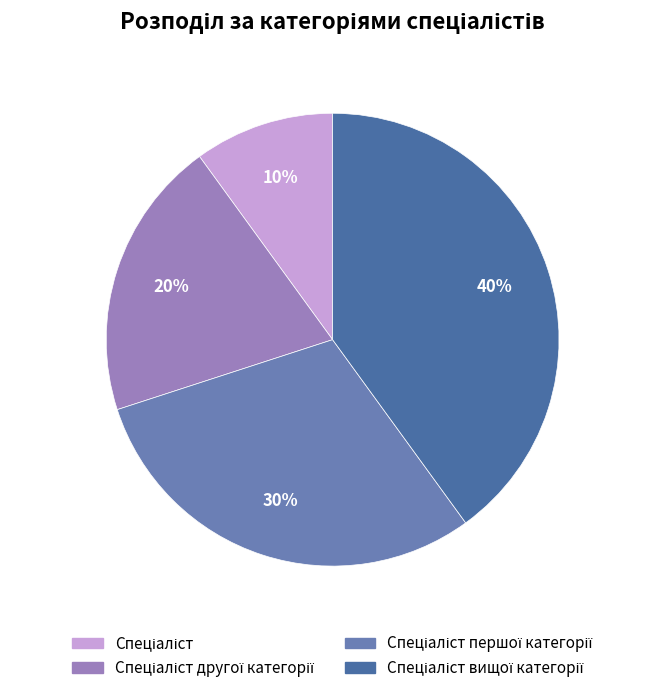

Is there a majority slice in this chart?

No